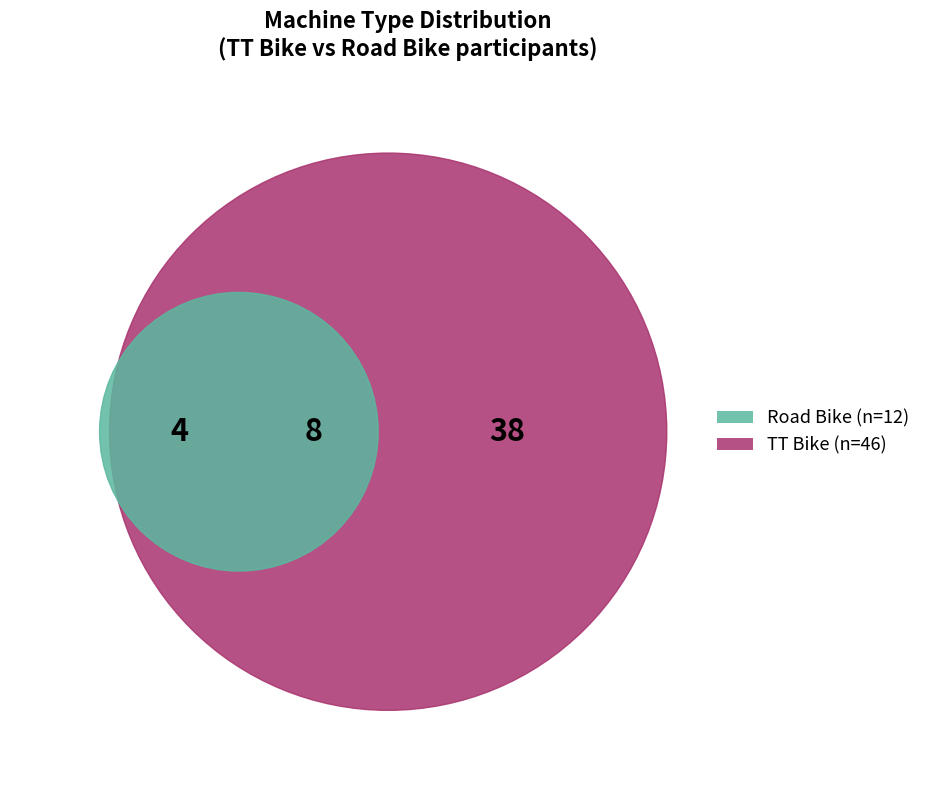

Is the sum of Road Bike and TT Bike greater than half?

Yes